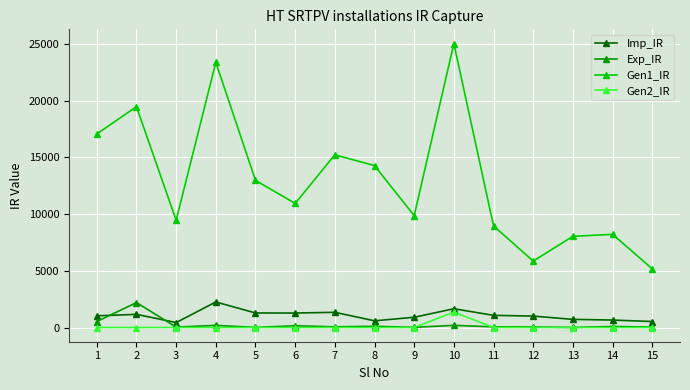

True or false: Gen2_IR has more than 0 points higher than both neighbors.

True